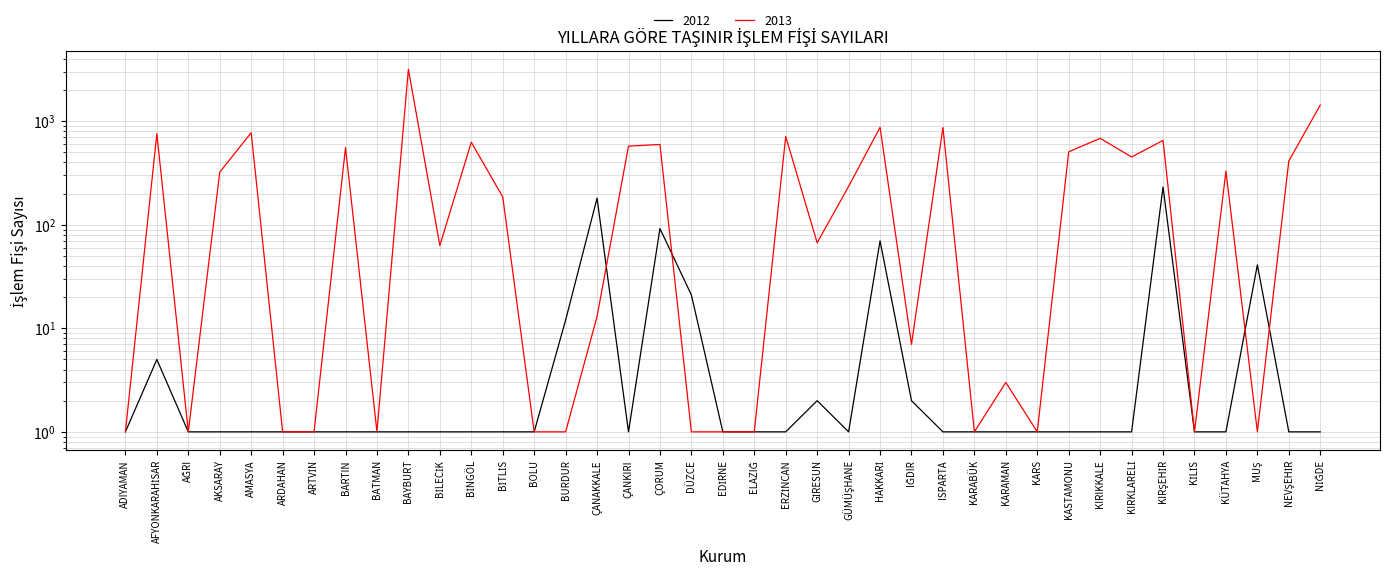

Rank the series by their average value, from highest to lowest.

2013, 2012